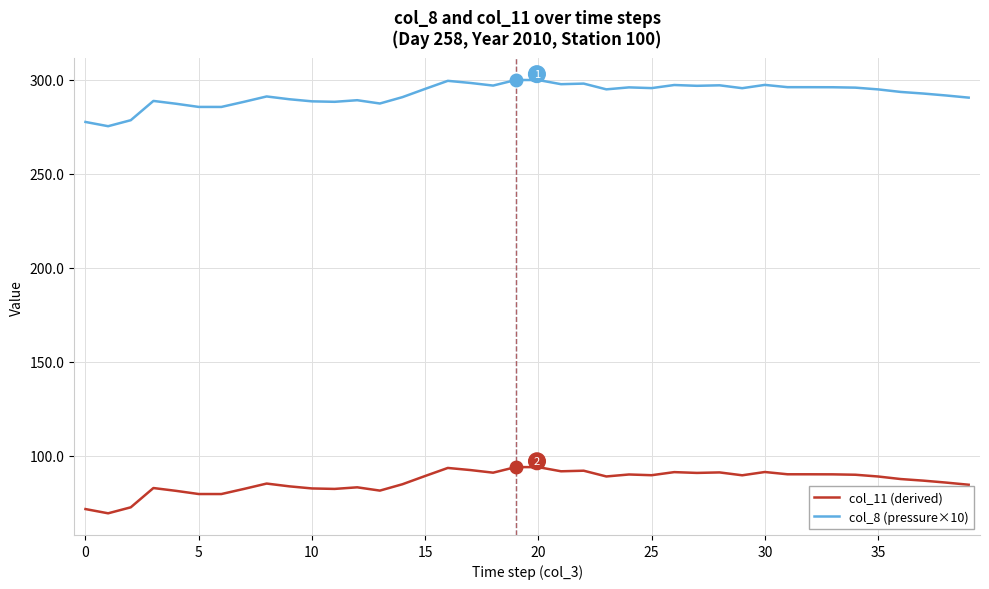

List the series in order of their overall mean, lowest first.

col_11 (derived), col_8 (pressure×10)